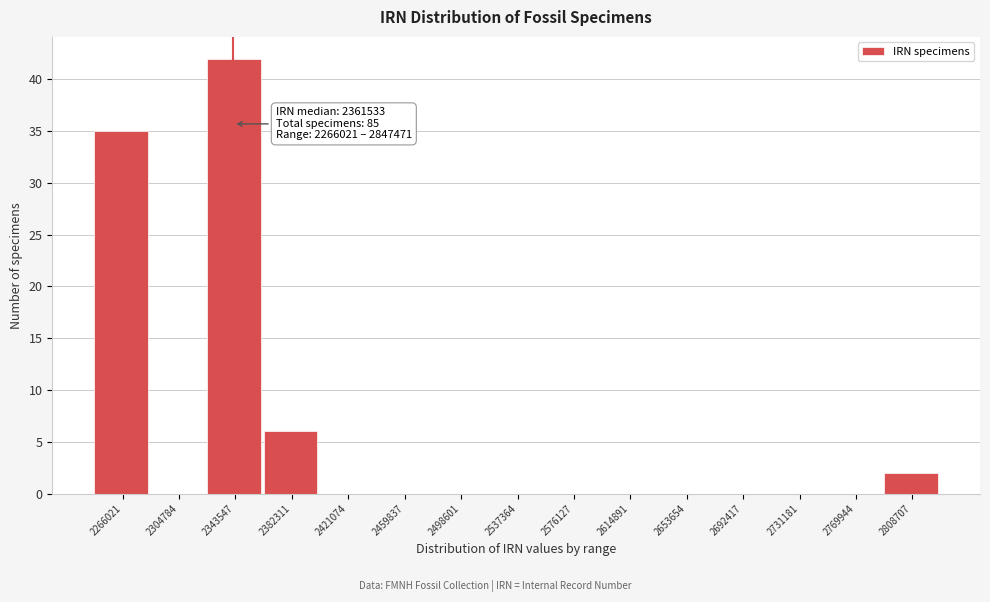

Reading left to right, what are all the values shown in this chart?

2266021=35	2304784=0	2343547=42	2382311=6	2421074=0	2459837=0	2498601=0	2537364=0	2576127=0	2614891=0	2653654=0	2692417=0	2731181=0	2769944=0	2808707=2